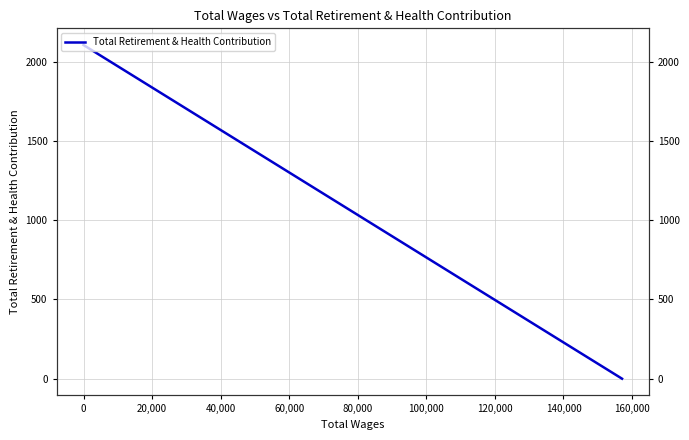

The value at 0 is 1245. True or false?

False